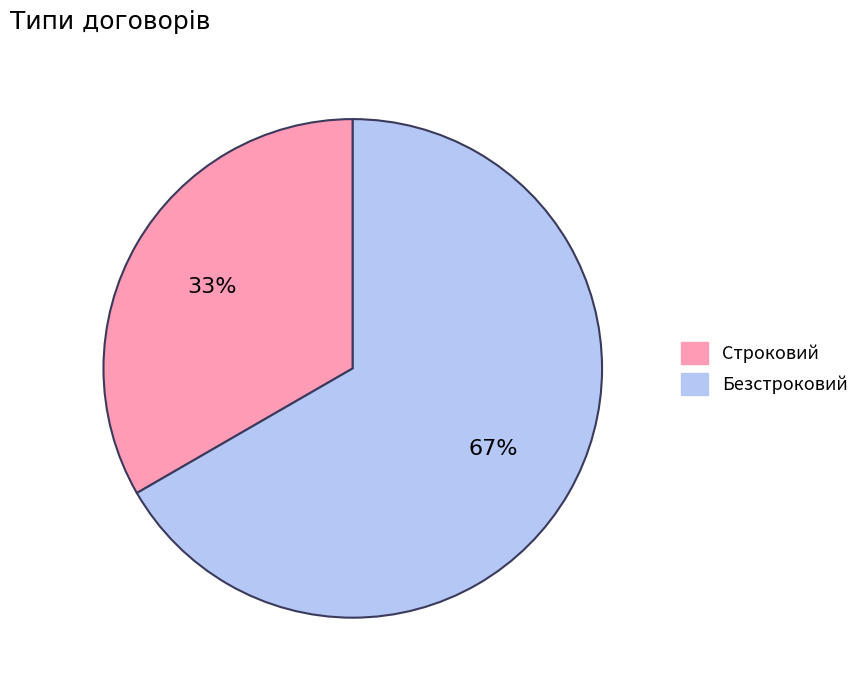

Which has a higher value, Безстроковий or Строковий?

Безстроковий